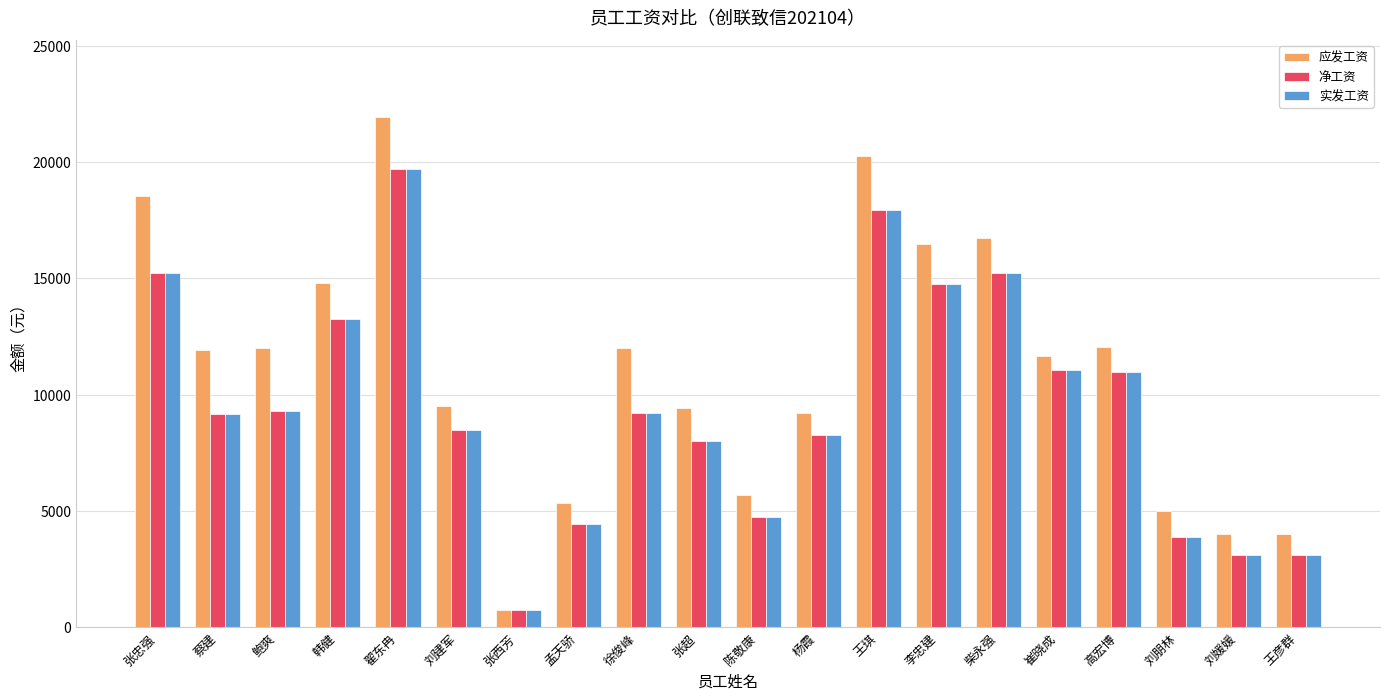

What is the sum of the 净工资 values at 杨霞 and 蔡建?

17398.2